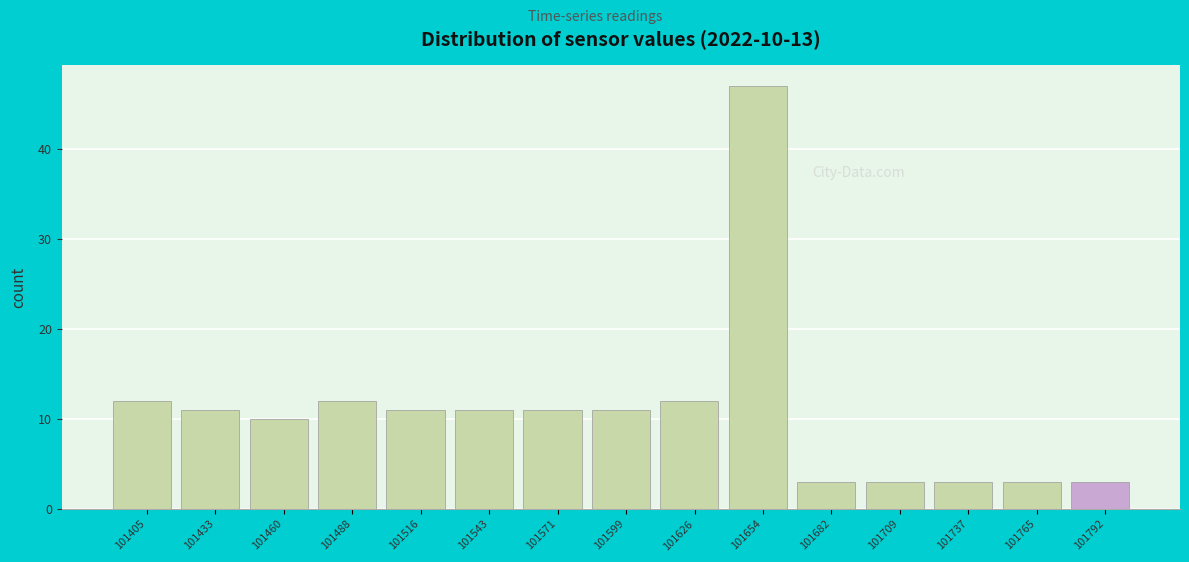

Reading left to right, list all the values displayed in this chart.

12	11	10	12	11	11	11	11	12	47	3	3	3	3	3